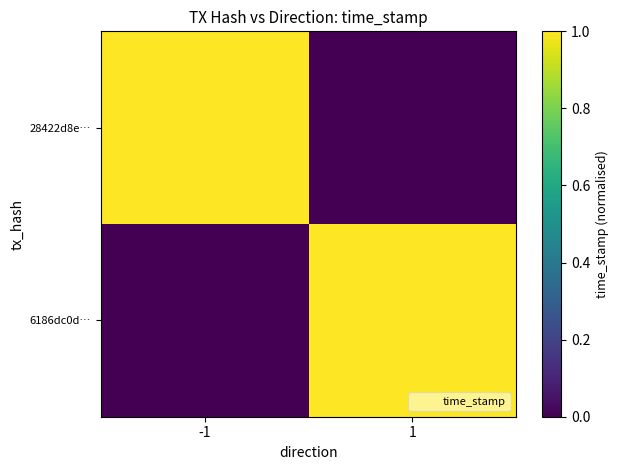

Which series changed the most between -1 and 1?

28422d8e…